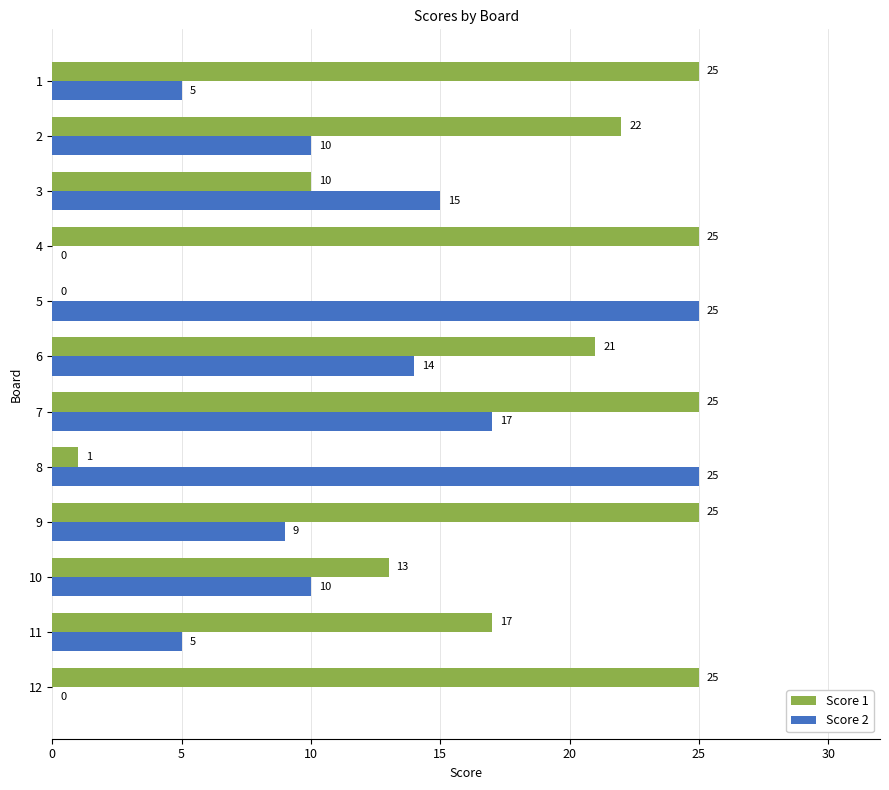

Count the number of data series in this chart.

2